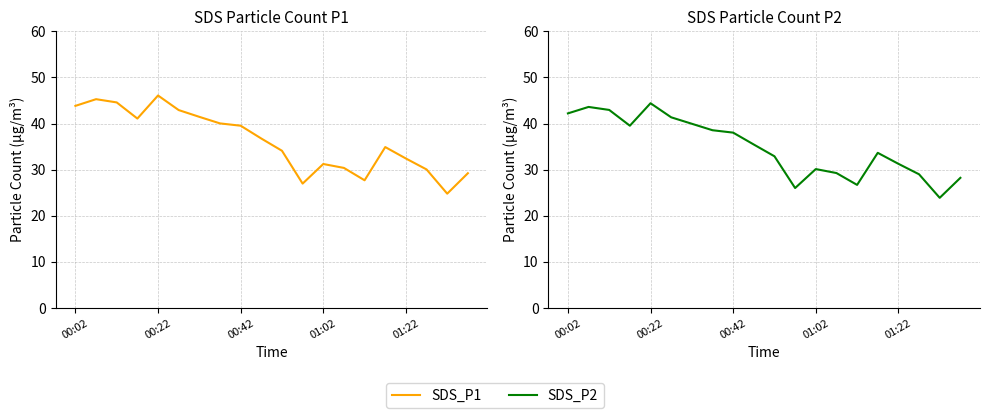

True or false: SDS_P2 and SDS_P1 intersect in this chart.

False